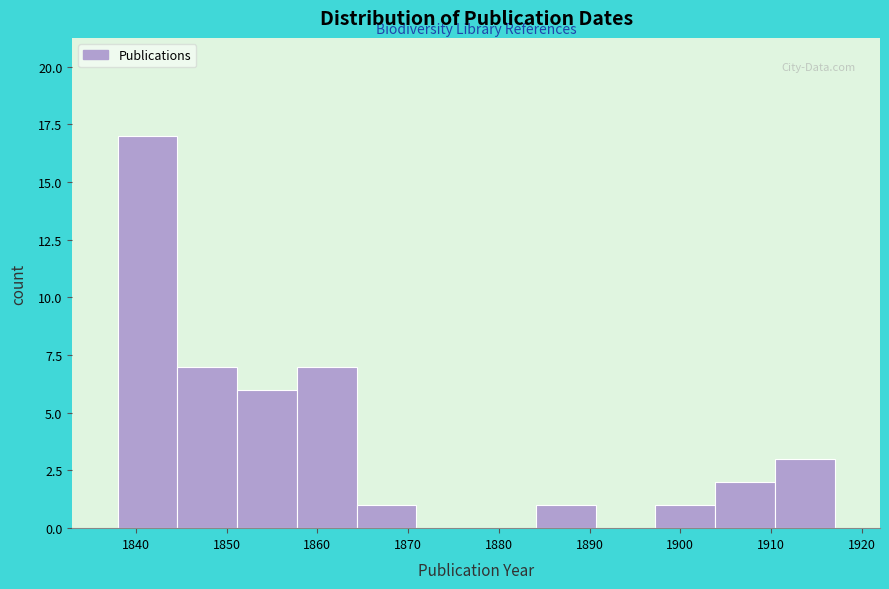

Reading left to right, list every bar in this chart as the range it spans on the x-axis followed by its height. Neither the bar edges nor the heights are printed on the chart, so give them approximately, as read against the axes.

1838 to 1845: 17
1845 to 1851: 7
1851 to 1858: 6
1858 to 1864: 7
1864 to 1871: 1
1871 to 1878: 0
1878 to 1884: 0
1884 to 1891: 1
1891 to 1897: 0
1897 to 1904: 1
1904 to 1910: 2
1910 to 1917: 3